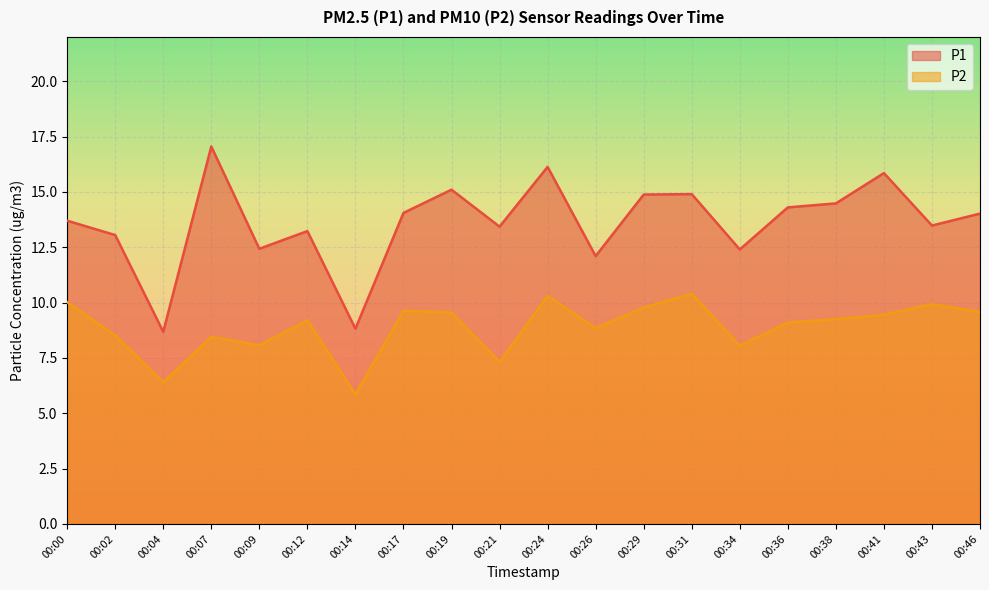

The P1 series shows 8.7 at 00:04. True or false?

True